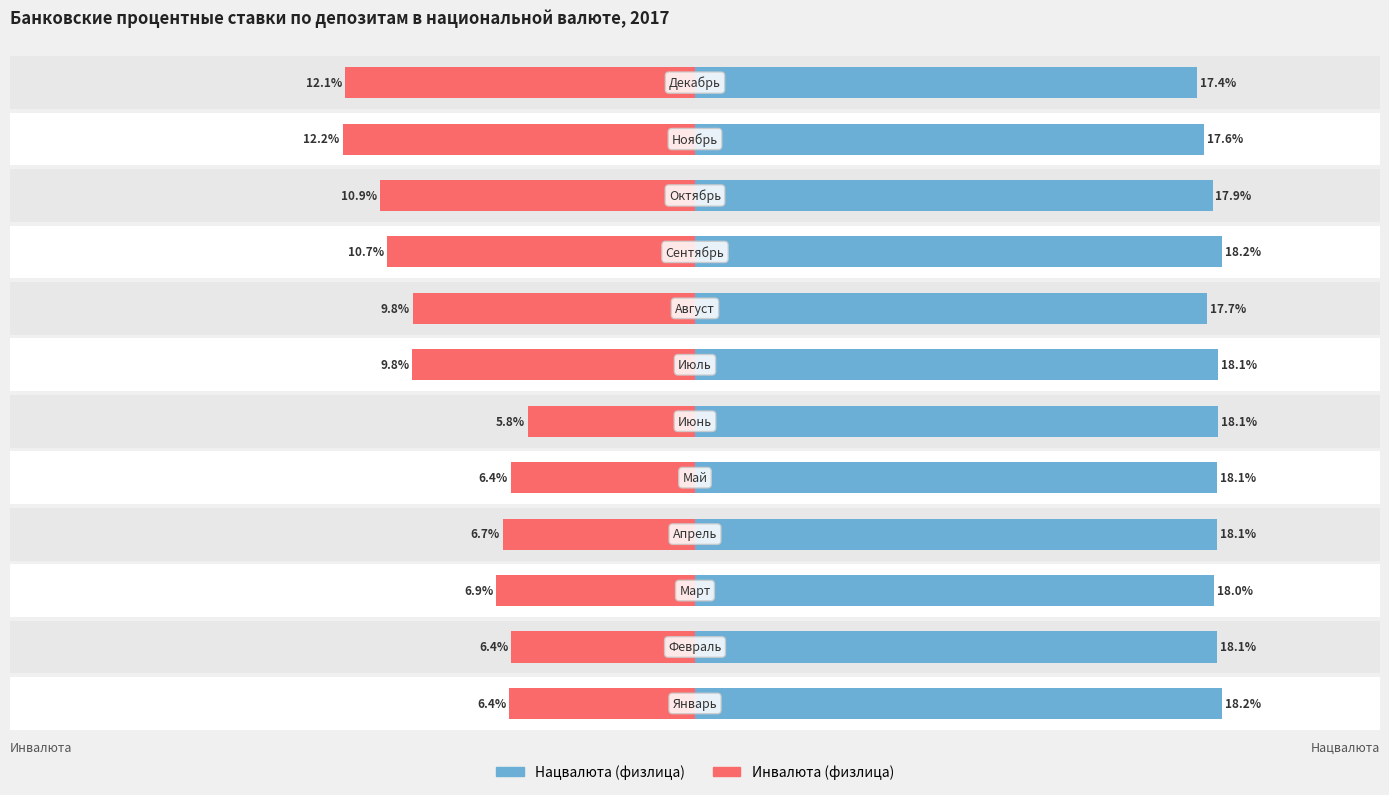

Reading left to right, list all the values displayed in this chart.

Нацвалюта (физлица): 18.2	18.1	18.0	18.1	18.1	18.1	18.1	17.7	18.2	17.9	17.6	17.4
Инвалюта (физлица): -6.4	-6.4	-6.9	-6.7	-6.4	-5.8	-9.8	-9.8	-10.7	-10.9	-12.2	-12.1